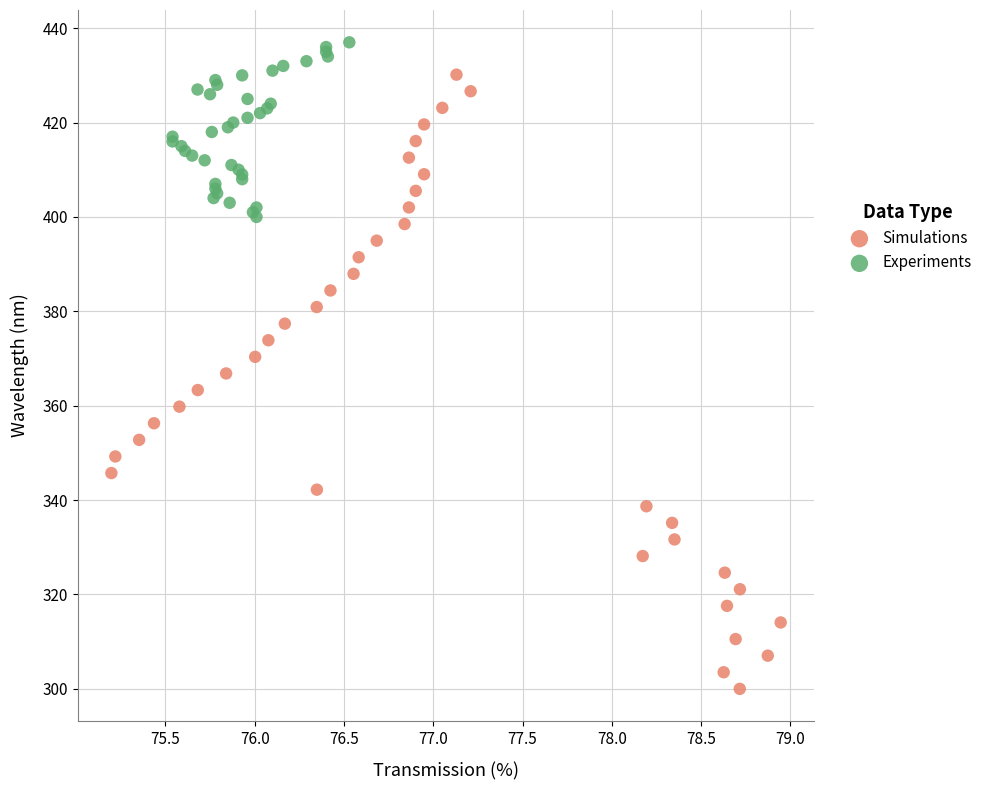

Which series contains the lowest Y value?

Simulations